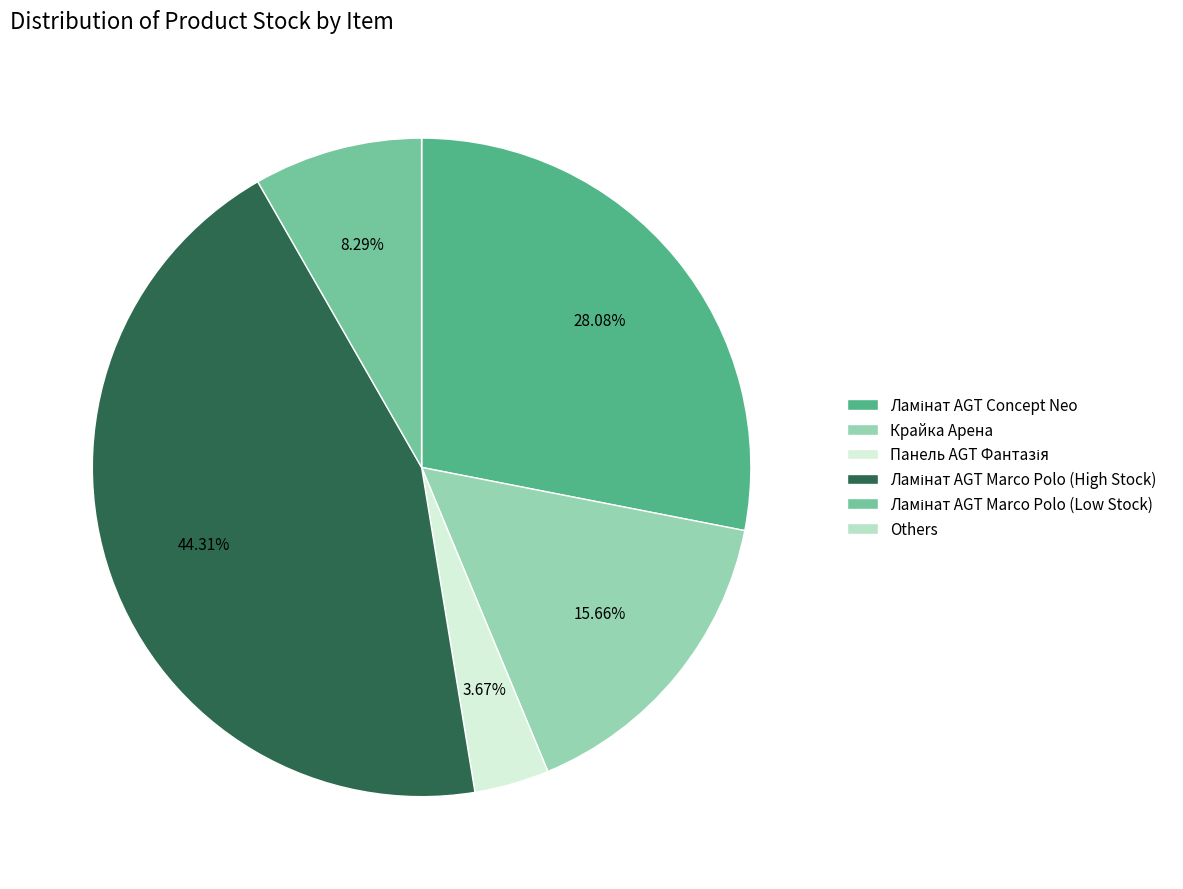

Is there a majority slice in this chart?

No